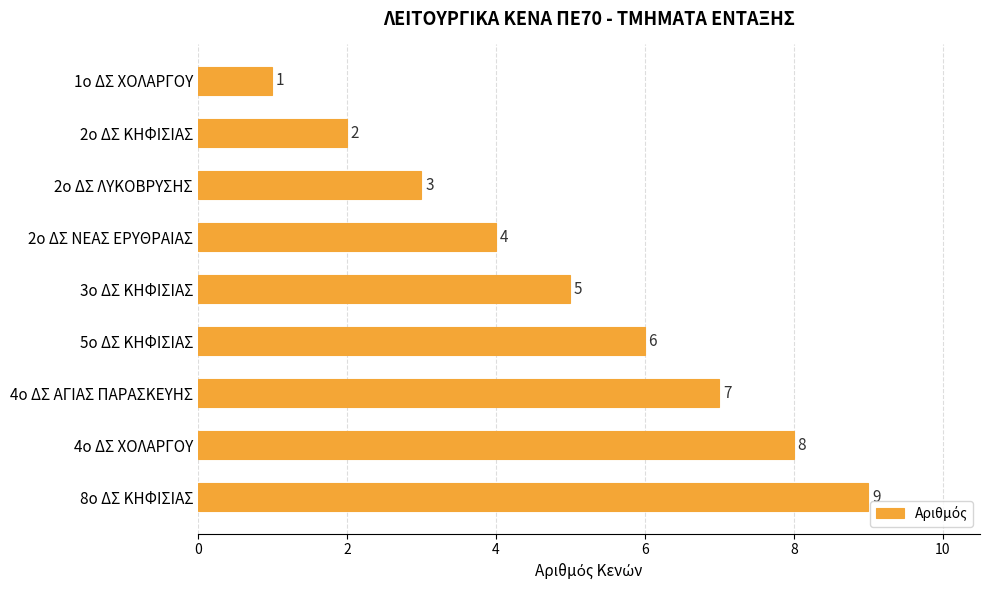

List the labels in order of value, smallest first.

1ο ΔΣ ΧΟΛΑΡΓΟΥ, 2ο ΔΣ ΚΗΦΙΣΙΑΣ, 2ο ΔΣ ΛΥΚΟΒΡΥΣΗΣ, 2ο ΔΣ ΝΕΑΣ ΕΡΥΘΡΑΙΑΣ, 3ο ΔΣ ΚΗΦΙΣΙΑΣ, 5ο ΔΣ ΚΗΦΙΣΙΑΣ, 4ο ΔΣ ΑΓΙΑΣ ΠΑΡΑΣΚΕΥΗΣ, 4ο ΔΣ ΧΟΛΑΡΓΟΥ, 8ο ΔΣ ΚΗΦΙΣΙΑΣ